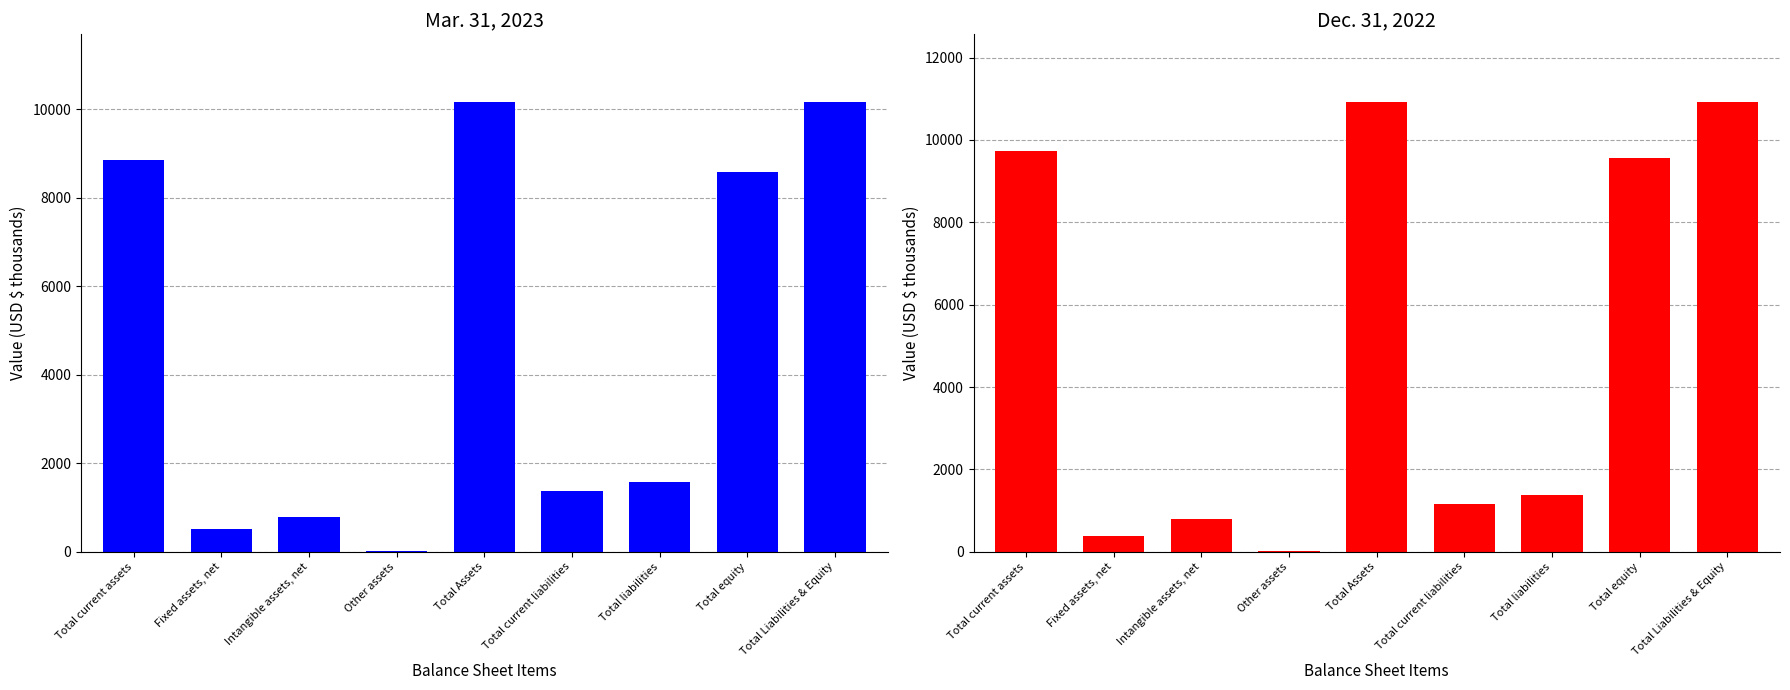

What is the greatest value displayed?

10925